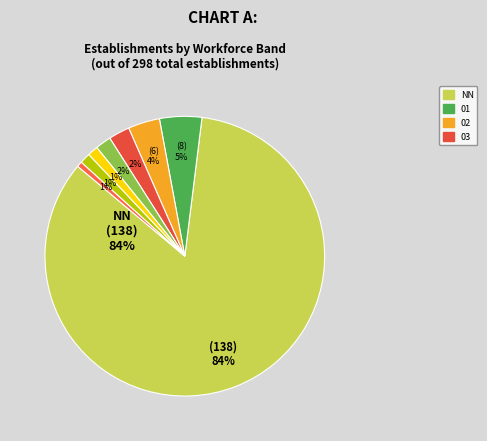

How many slices are in this pie chart?

8